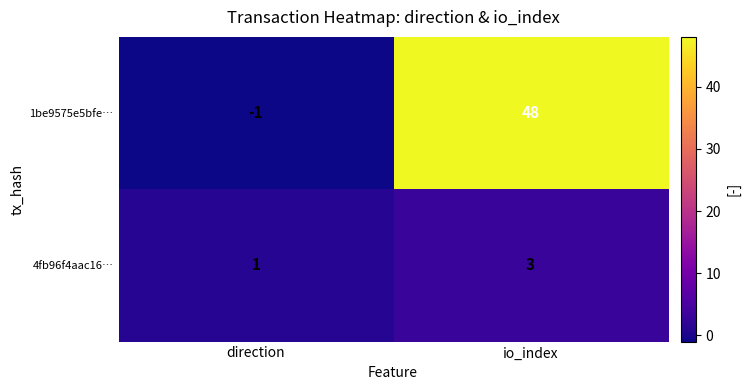

At which label is 4fb96f4aac16… closest to 2?

direction